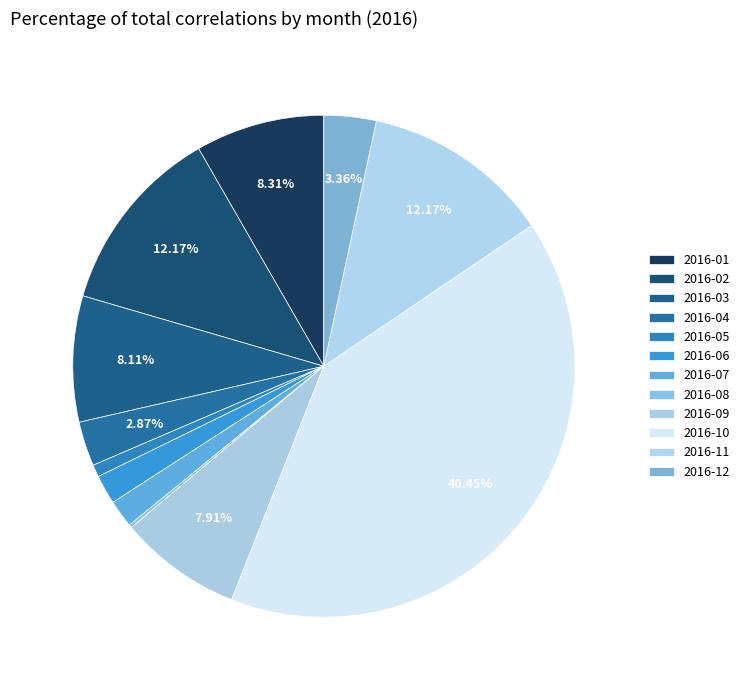

How many slices are in this pie chart?

12